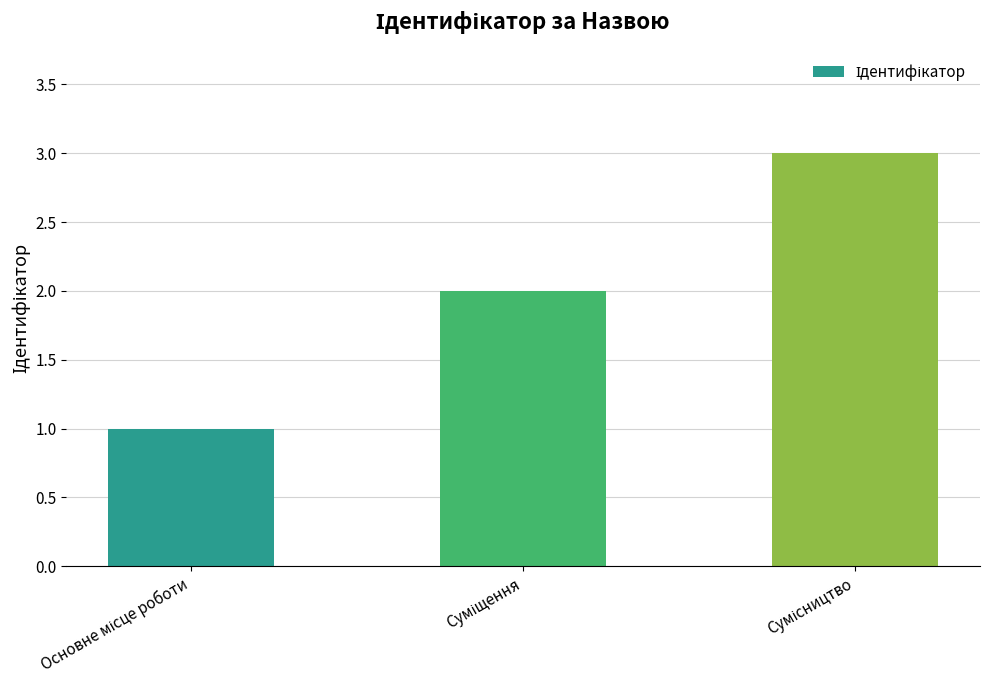

What is the maximum value shown in the chart?

3